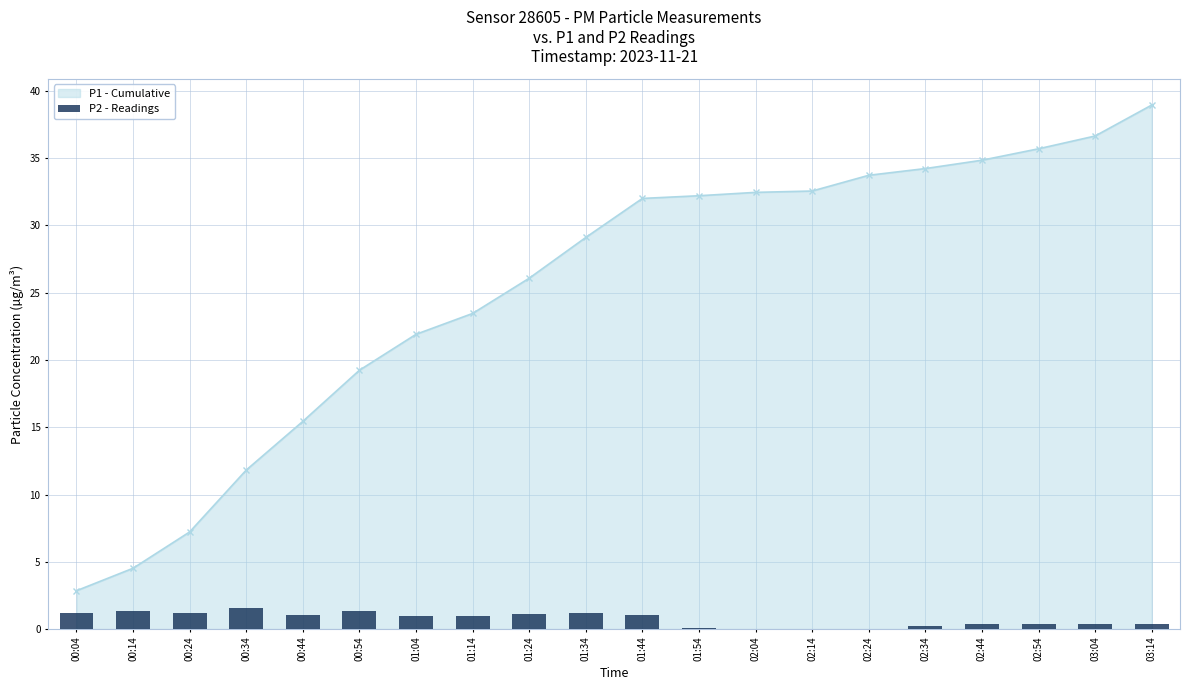

True or false: the data shows 0.0 at 02:24.

True